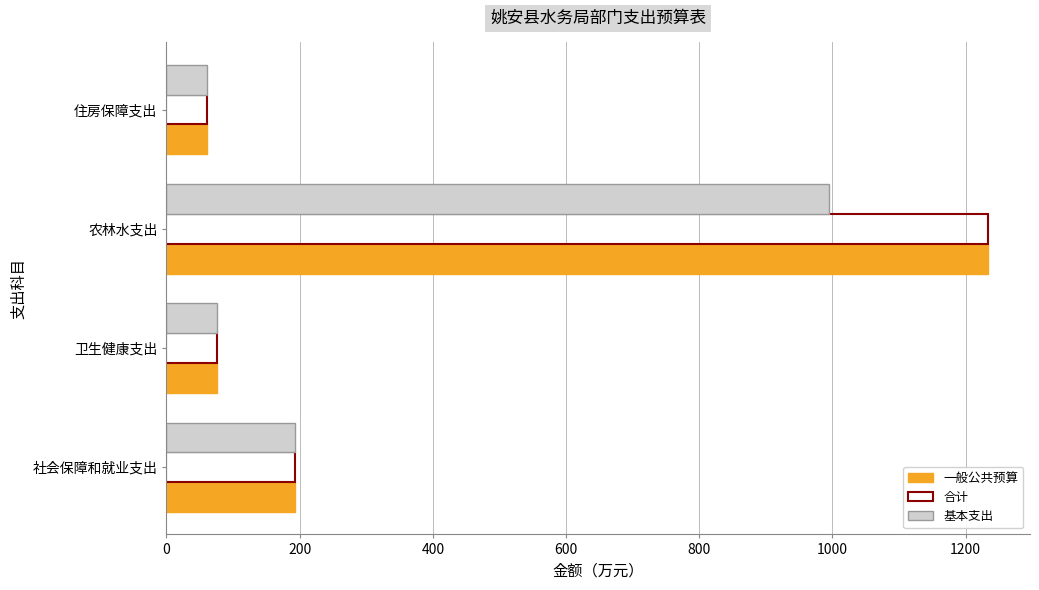

What is the maximum value shown in the chart?

1234.3